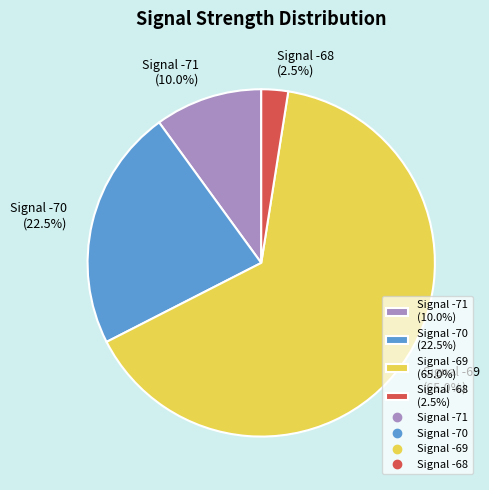

Which category has the biggest portion of the pie?

Signal -69 (65.0%)